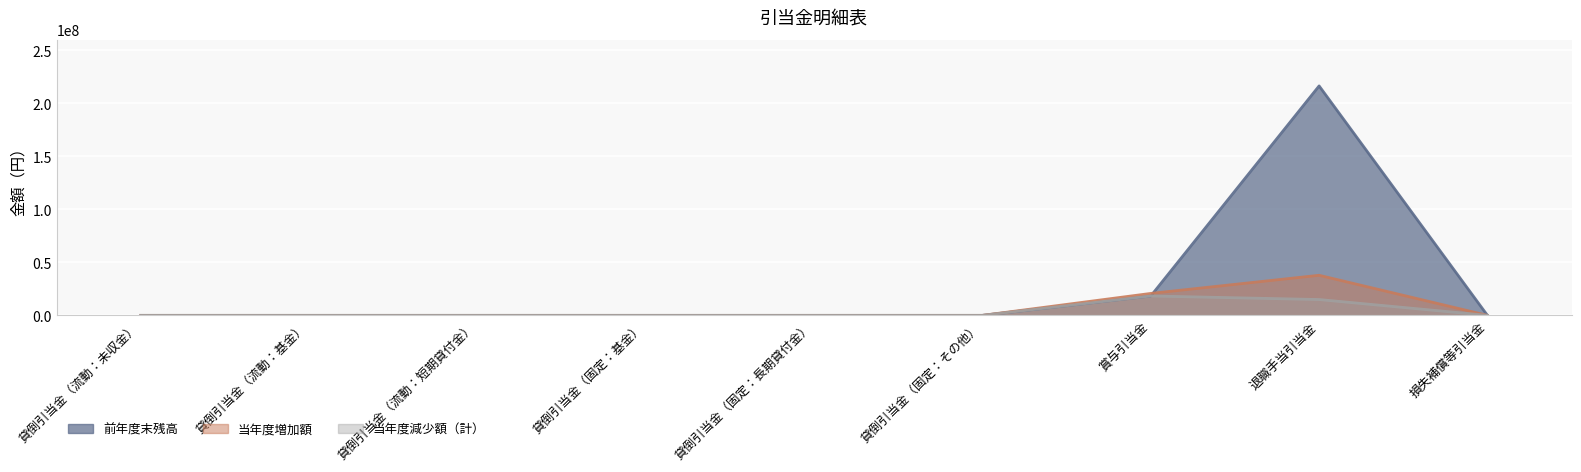

True or false: 当年度増加額 has a value of 37809566 at 退職手当引当金.

True